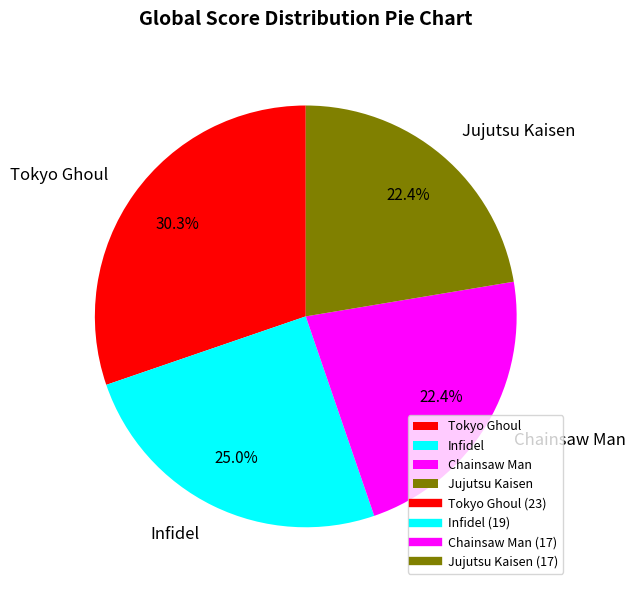

True or false: Tokyo Ghoul accounts for 37% of the total.

False